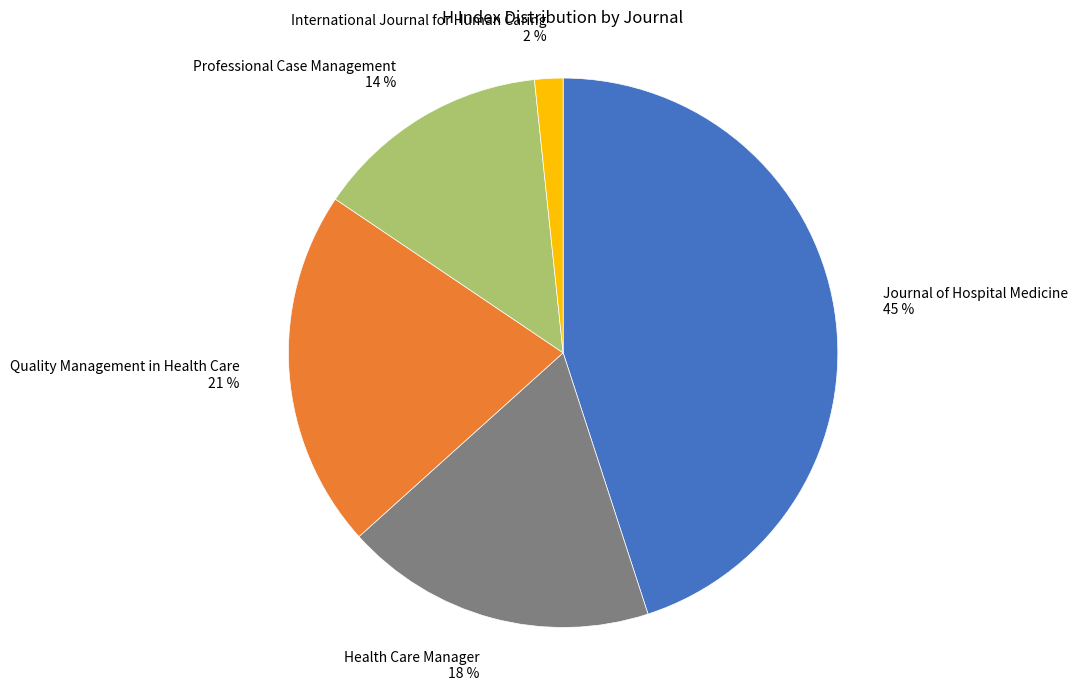

To the nearest percent, what portion does International Journal for Human Caring represent?

2%